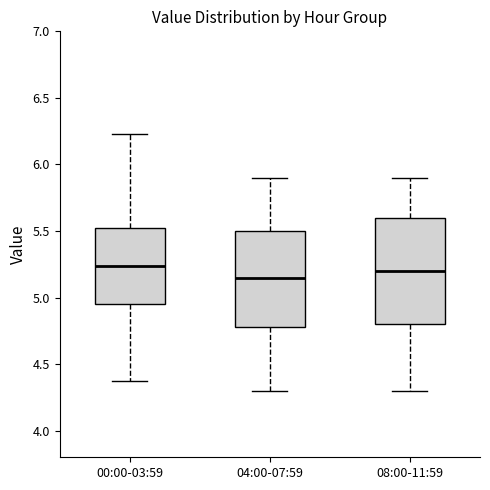

Where does the upper whisker of the box for 04:00-07:59 end on the y-axis? The values are not printed on the chart, so give them approximately, as read against the axis.

5.90